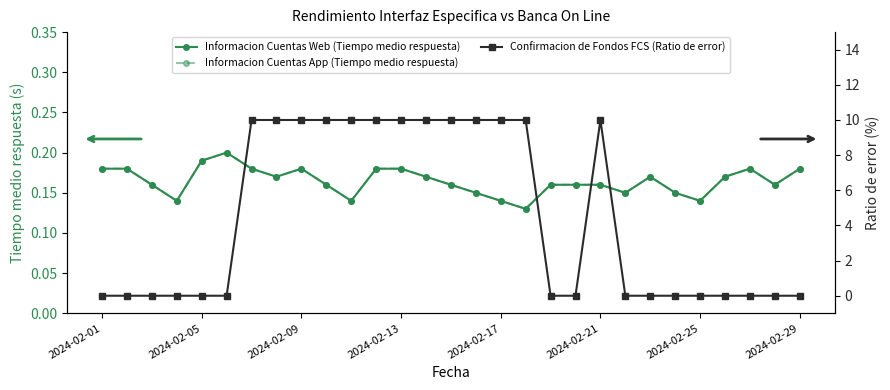

Is it true that Informacion Cuentas App (Tiempo medio respuesta) equals 0.2 at 2024-02-01?

True